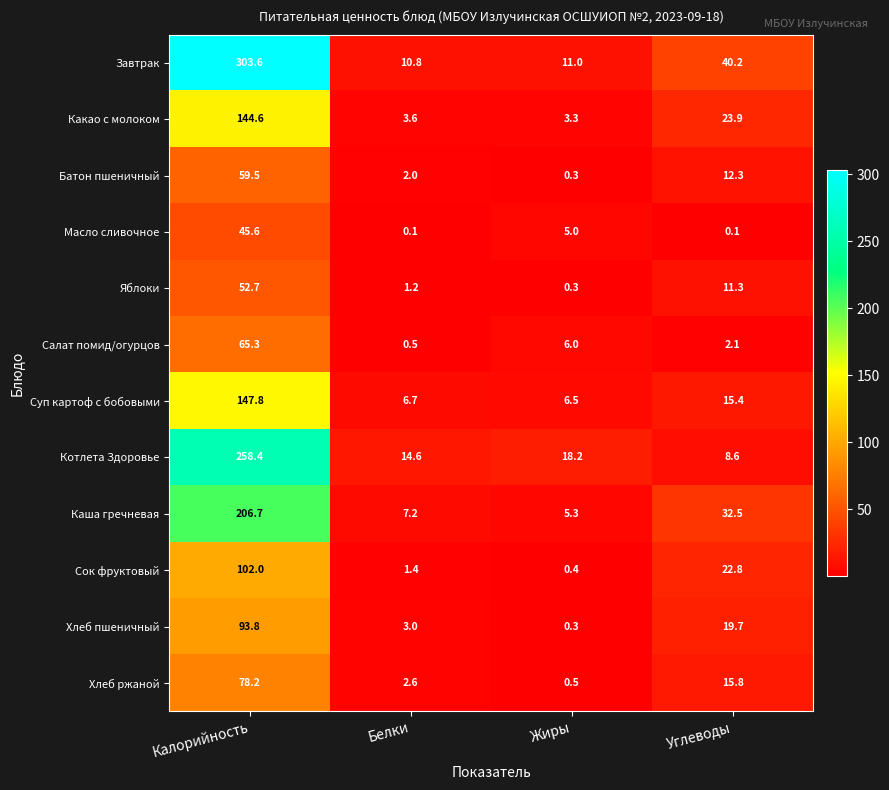

At how many categories does at least one series exceed 111?

1